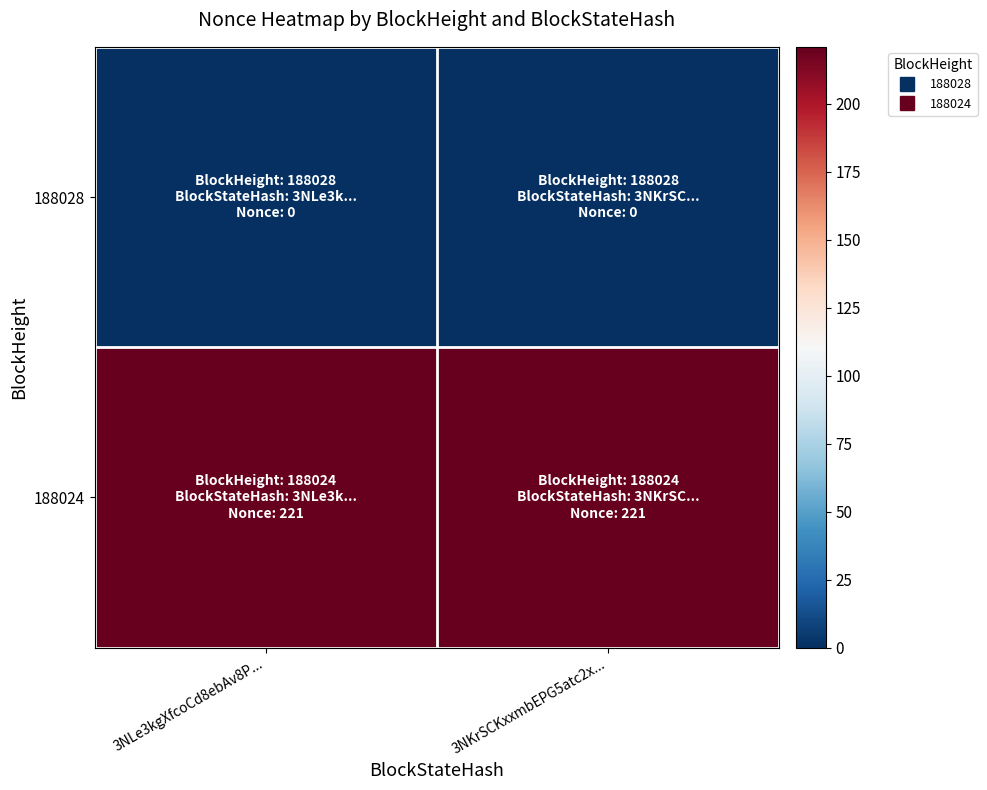

What is the maximum value shown in the chart?

221